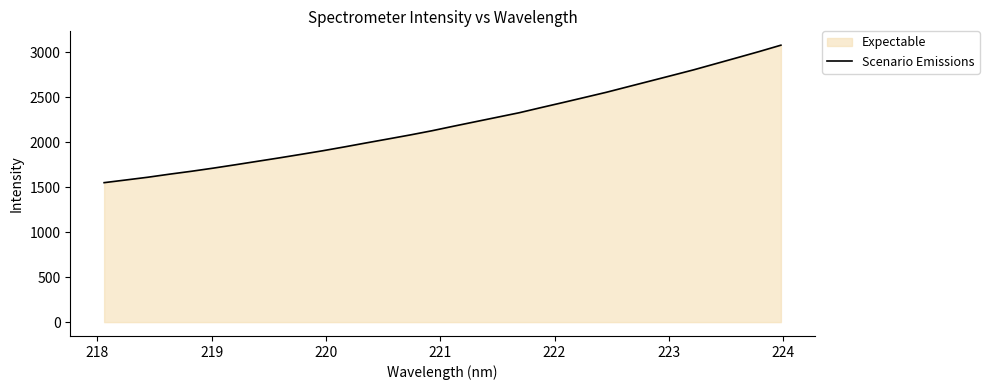

What is the minimum value shown in the chart?

1551.3